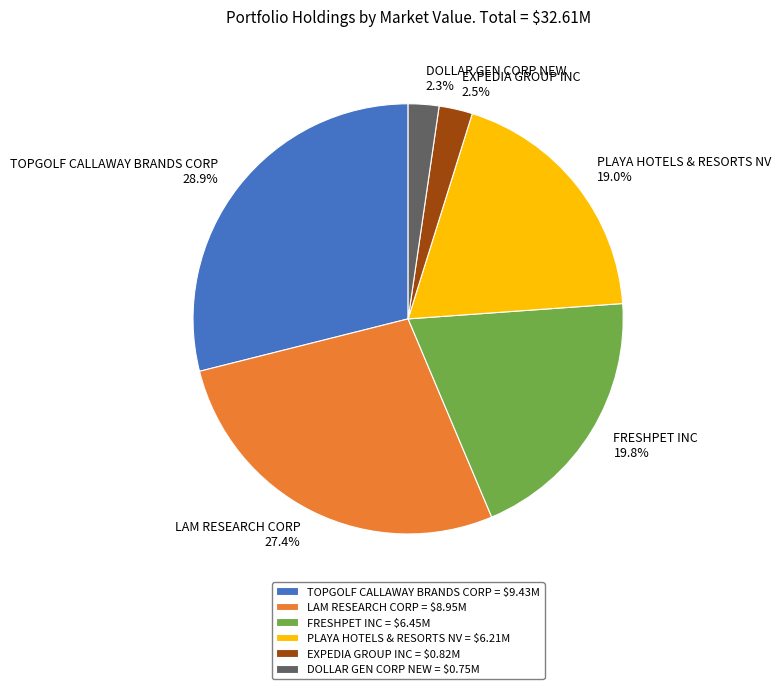

To the nearest percent, what is the difference between the largest and smallest slice percentages?

27%